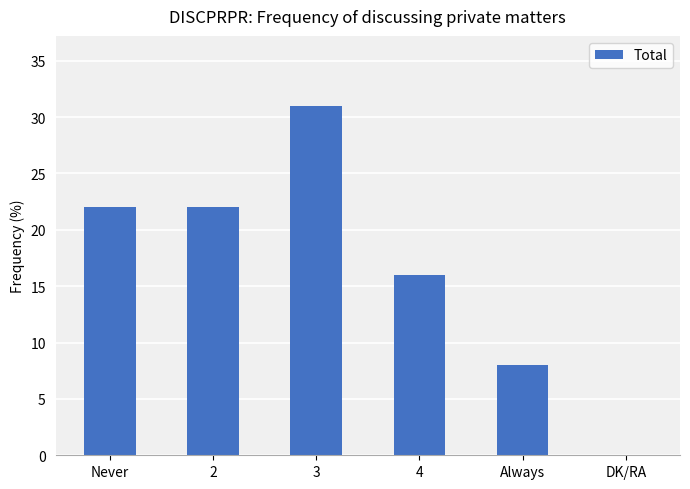

Reading left to right, list all the values displayed in this chart.

Never=22	2=22	3=31	4=16	Always=8	DK/RA=0